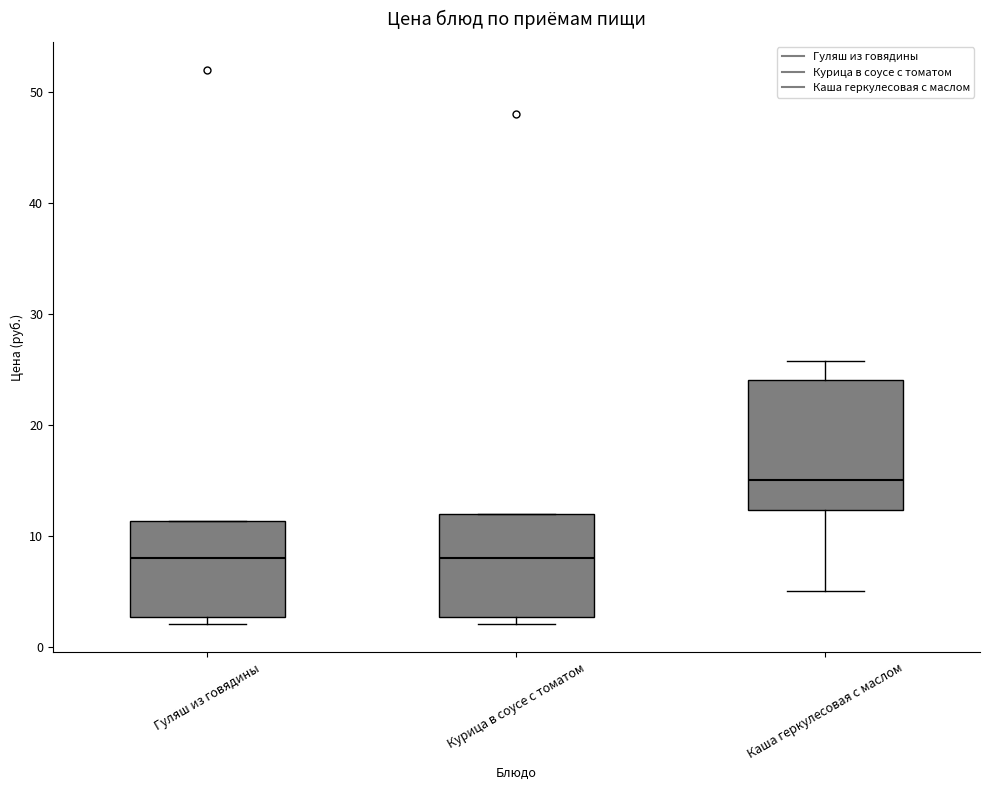

Which box is the tallest, from its lower edge to its upper edge?

Каша геркулесовая с маслом